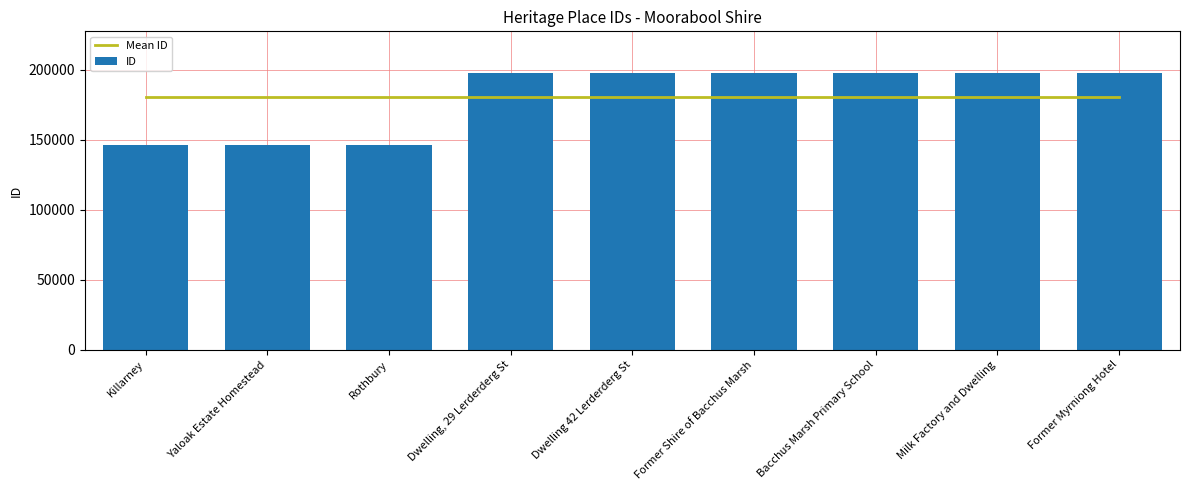

What is the label of the 7th bar from the left?

Bacchus Marsh Primary School